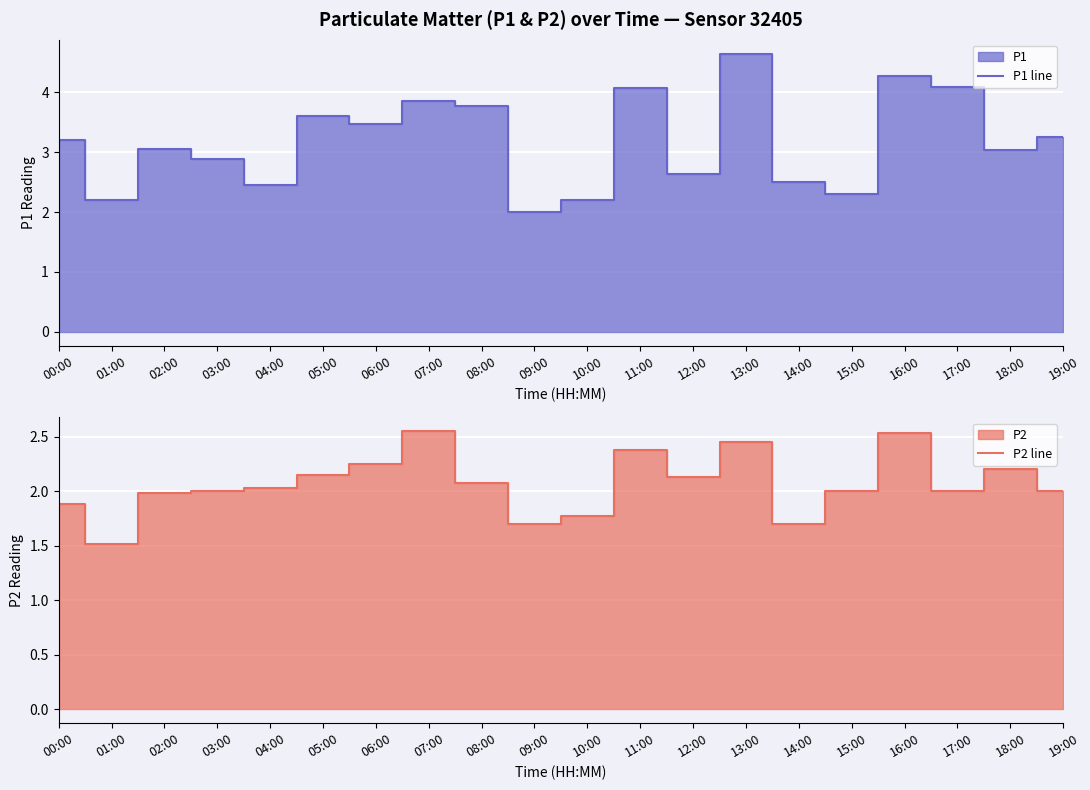

Between 04:00 and 06:00, which series saw the biggest shift?

P1 line